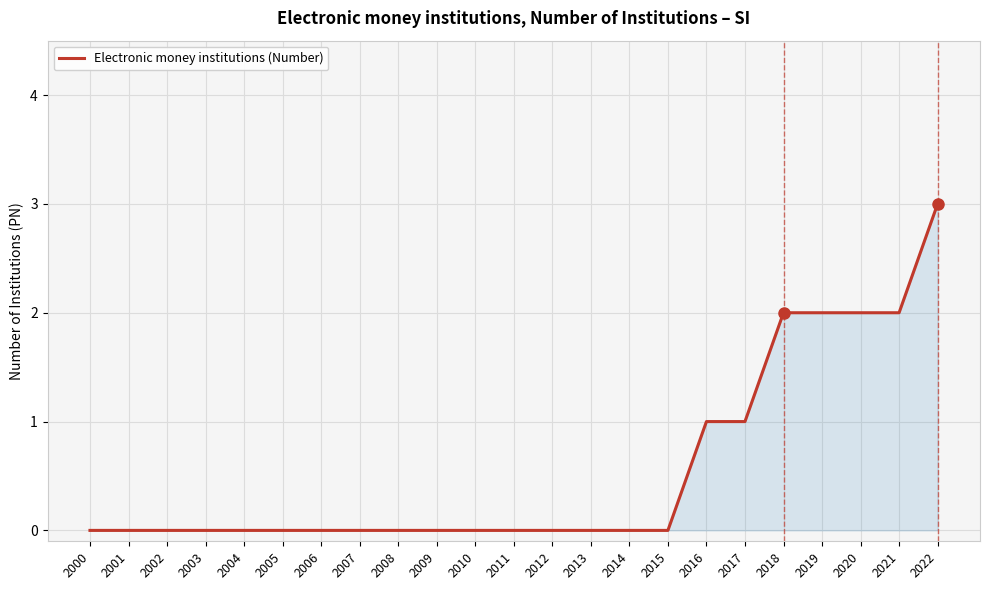

What is the greatest value displayed?

3